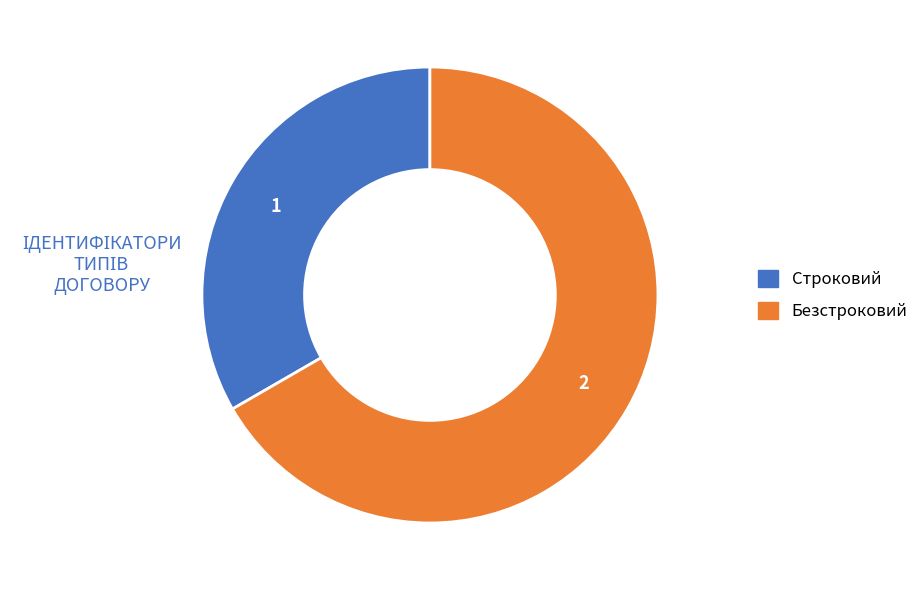

What is the smallest slice in the pie chart?

Строковий